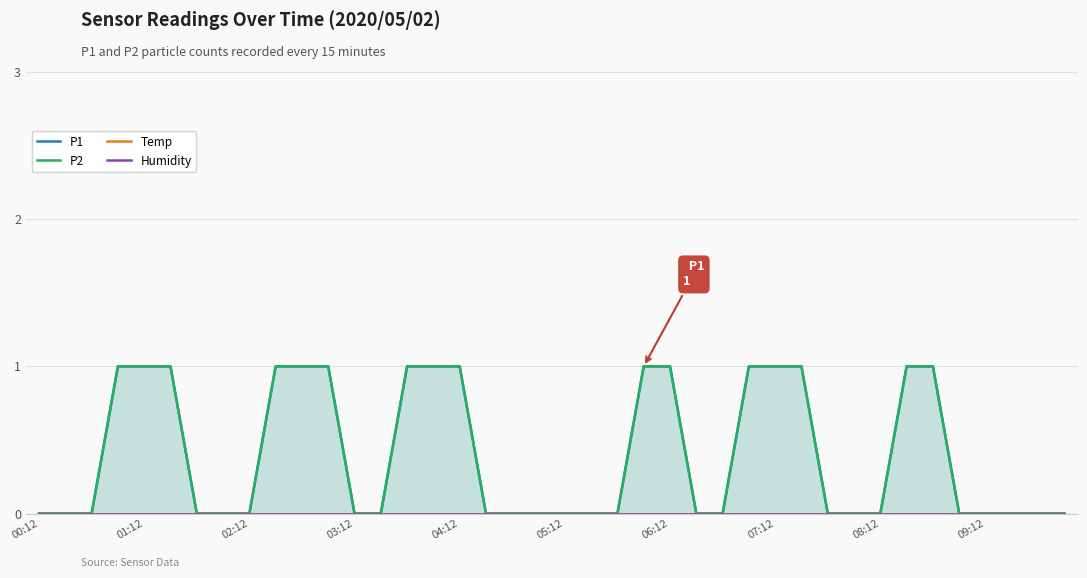

True or false: P1 and Temp cross at least once.

False